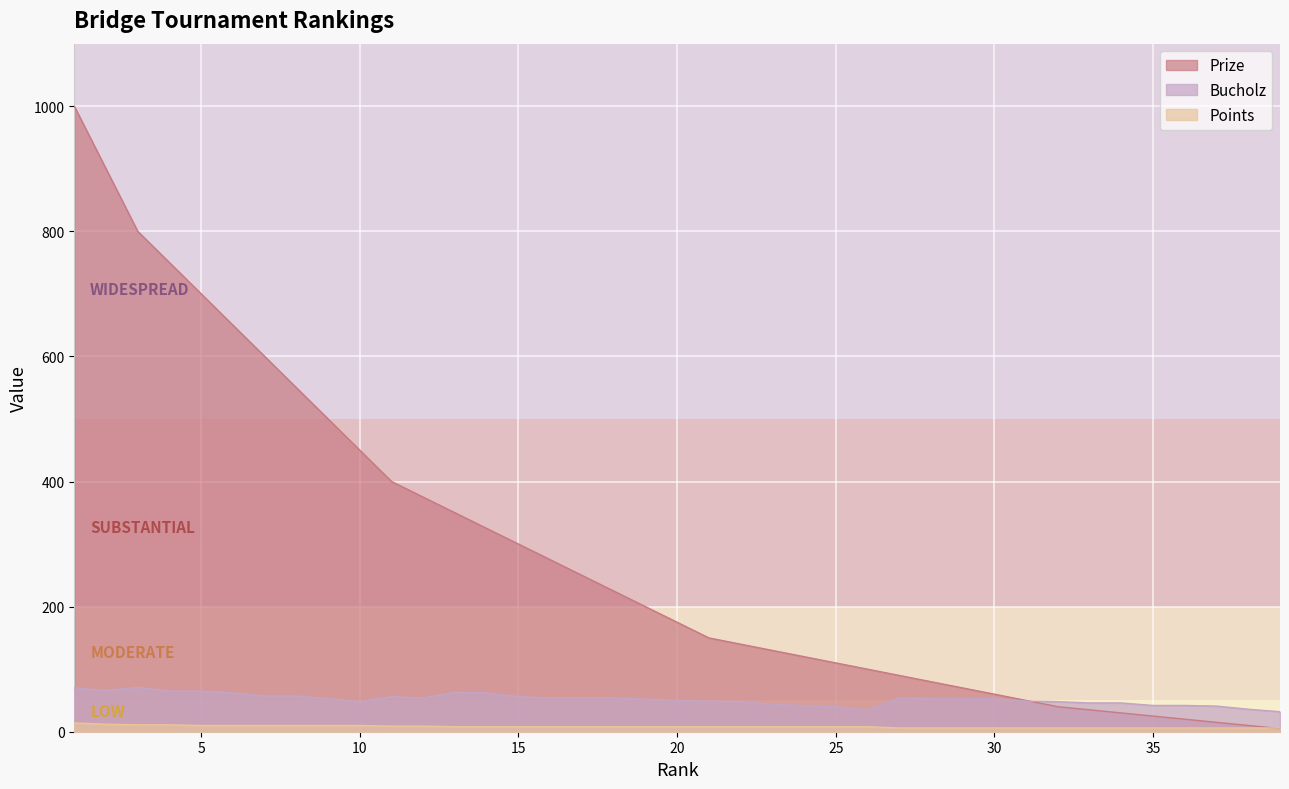

How many data points does each series have?

39